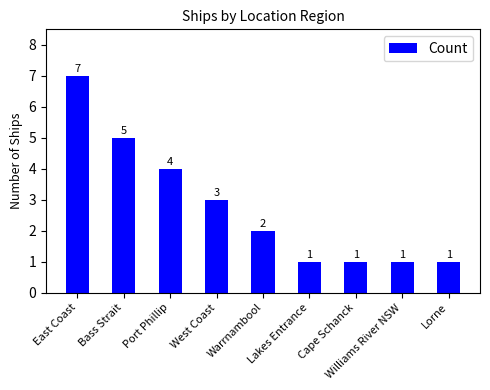

How many distinct data groups are displayed?

1